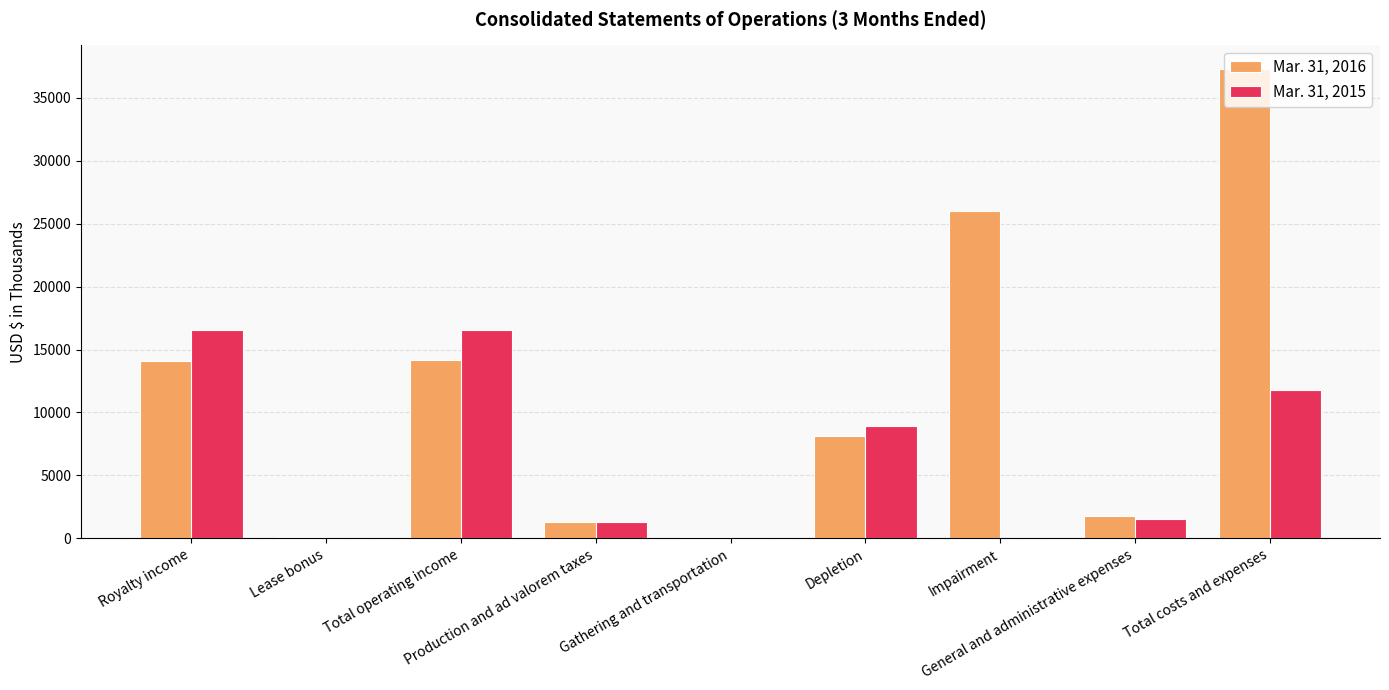

Which series has the largest range (max minus min)?

Mar. 31, 2016